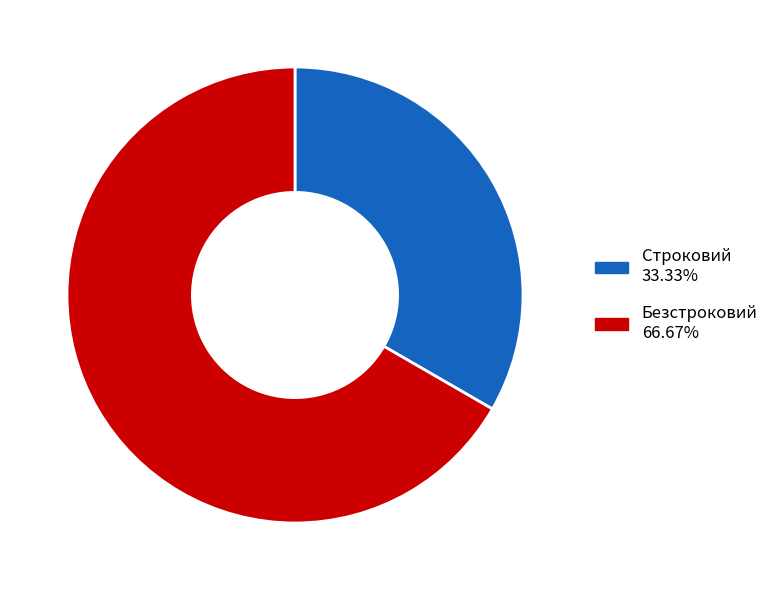

Which has a higher value, Строковий or Безстроковий?

Безстроковий